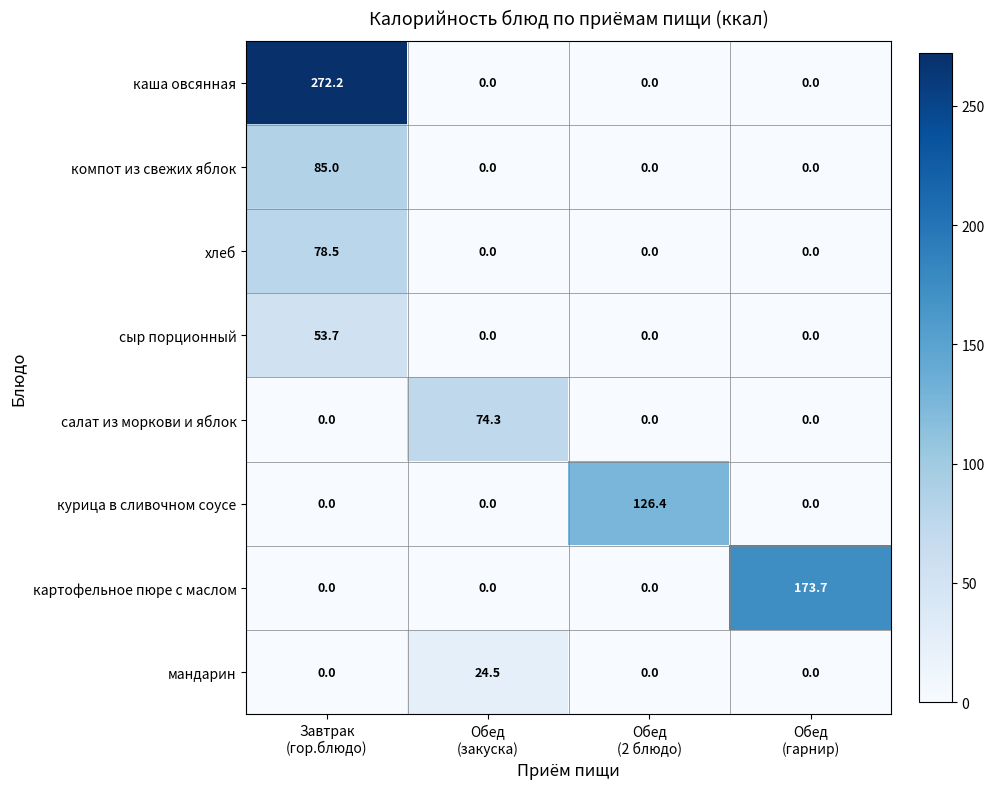

How many data points does each series have?

4